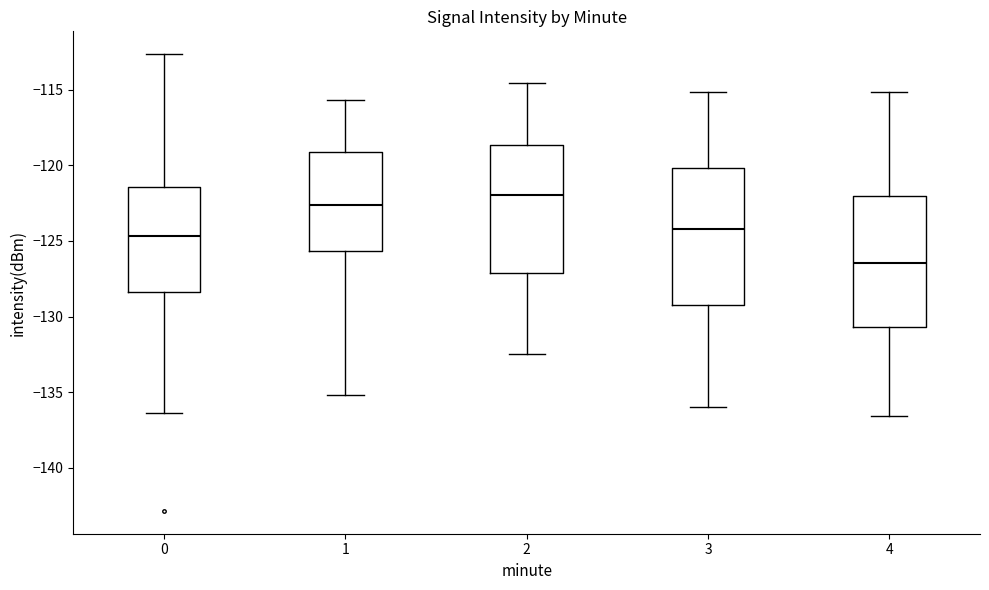

Where is the lower edge of the box at x = 1 on the y-axis? The values are not printed on the chart, so give them approximately, as read against the axis.

-125.5